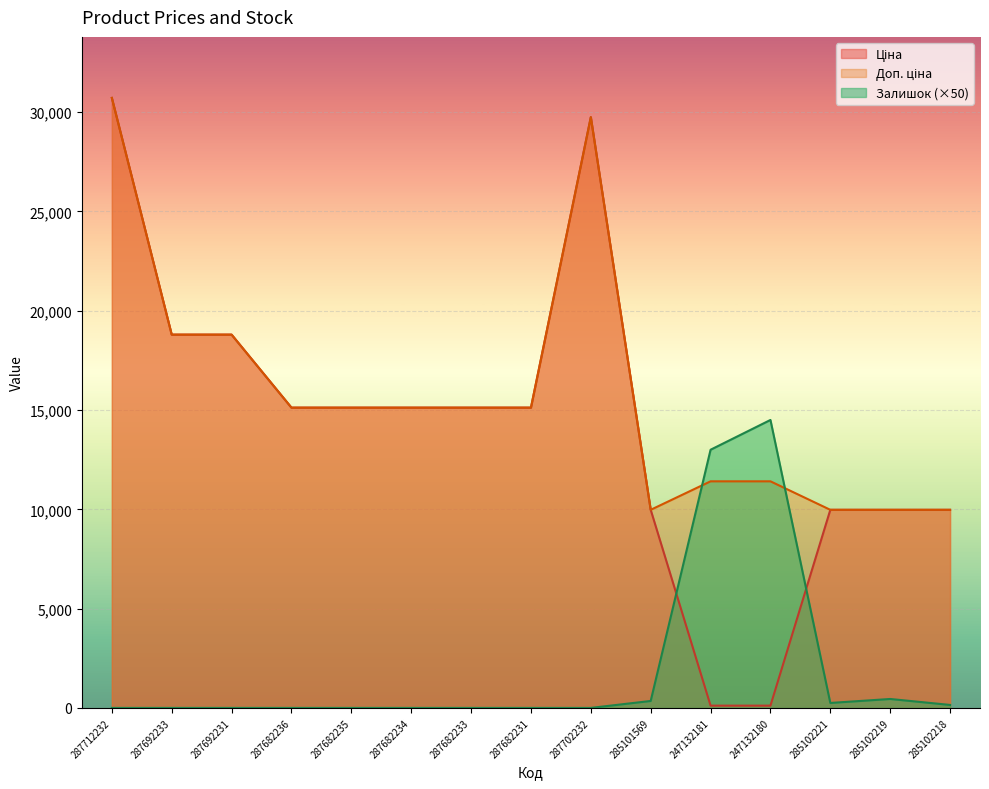

Which series changed the most between 287702232 and 285102221?

Ціна